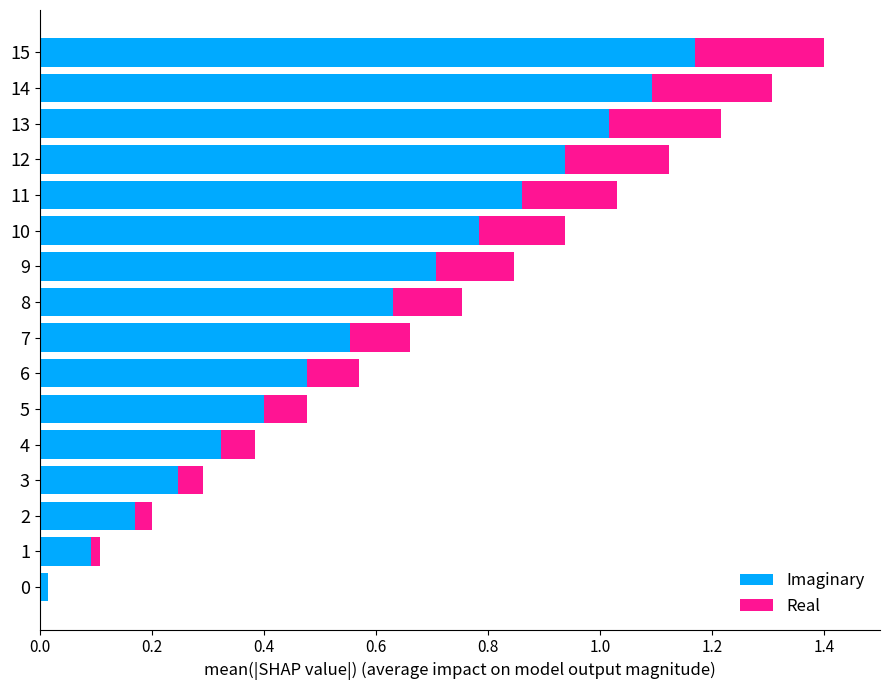

At which category is the sum across all series the highest?

15